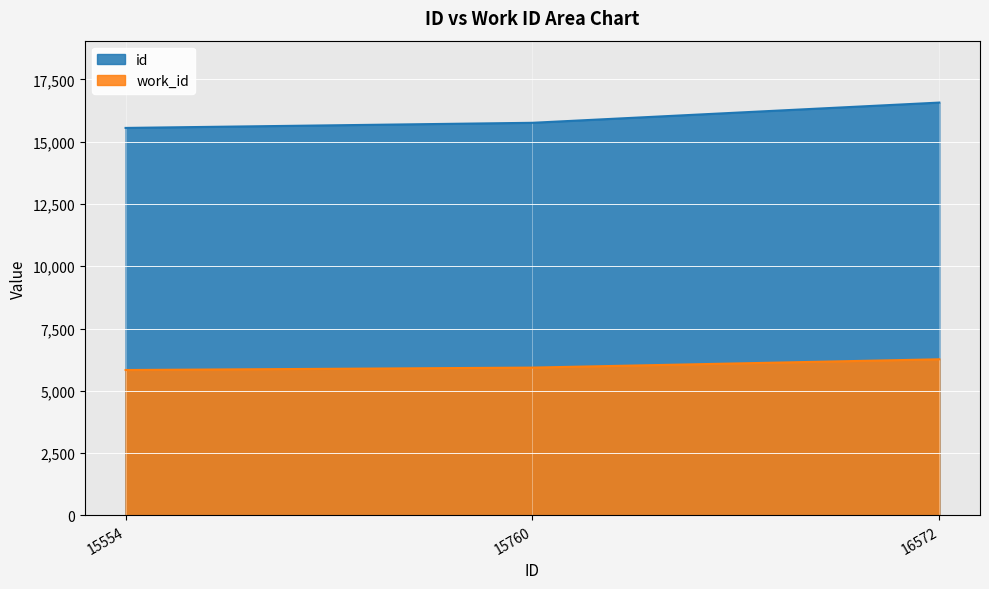

What is the value of the id point at the 2nd from the left?

15760